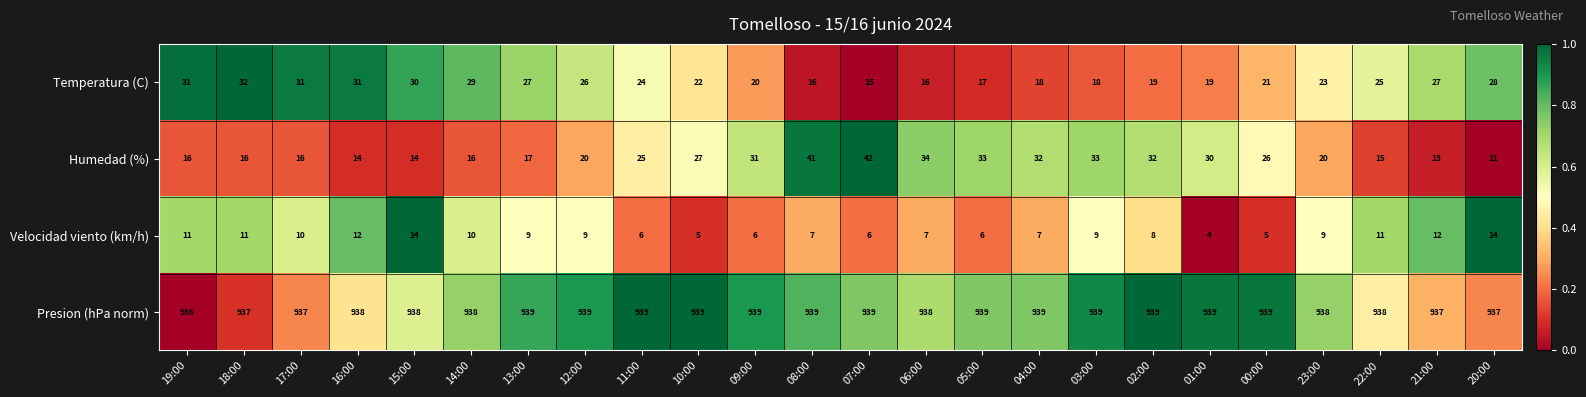

What is the total value across all series at 07:00?

1002